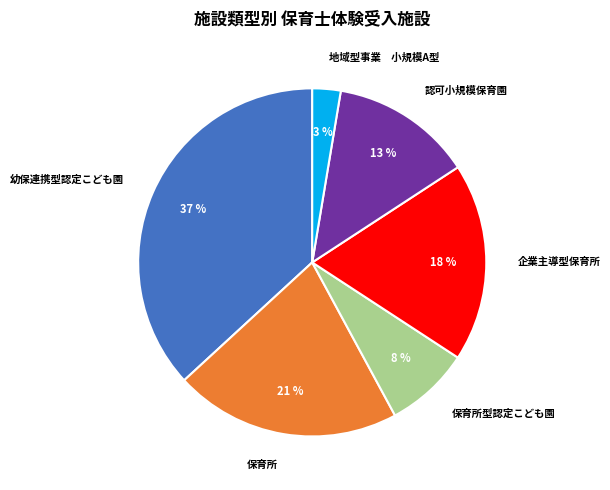

Which slice is the largest?

幼保連携型認定こども園